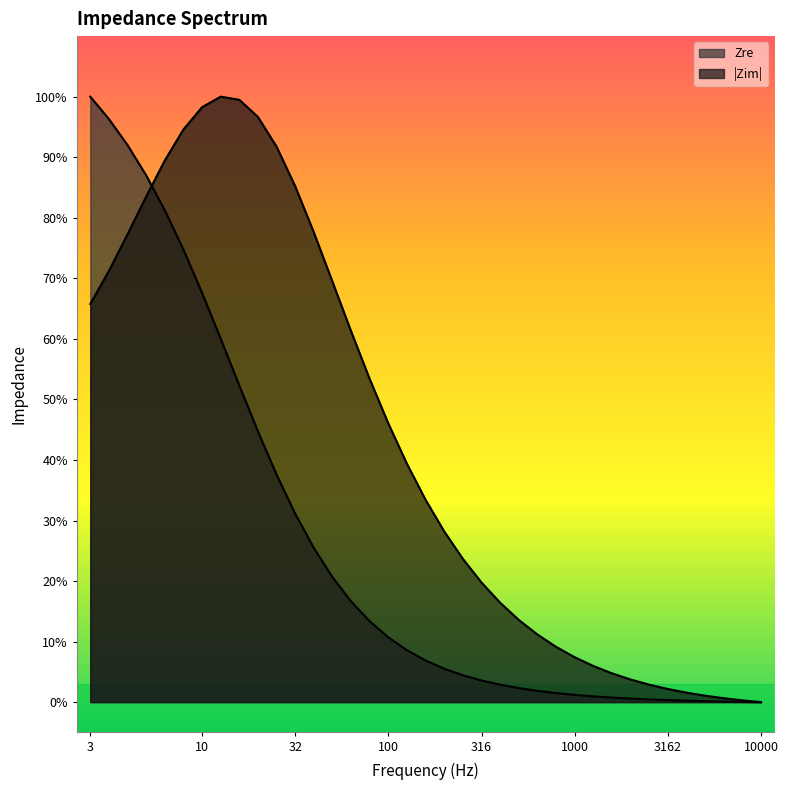

How many values in Zim_abs are above zero?

36